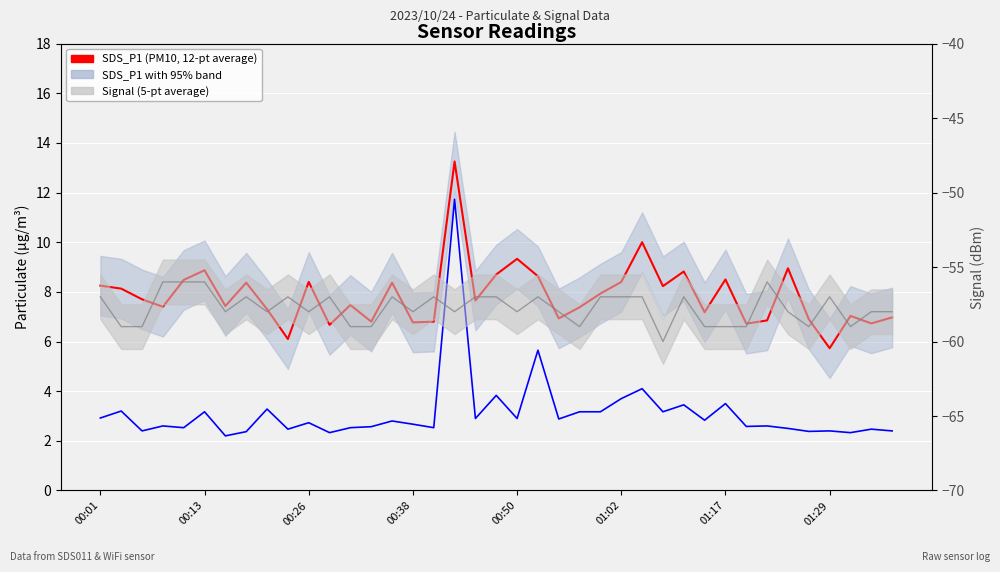

Which series has the largest total across all categories?

SDS_P1 (PM10, 12-pt average)